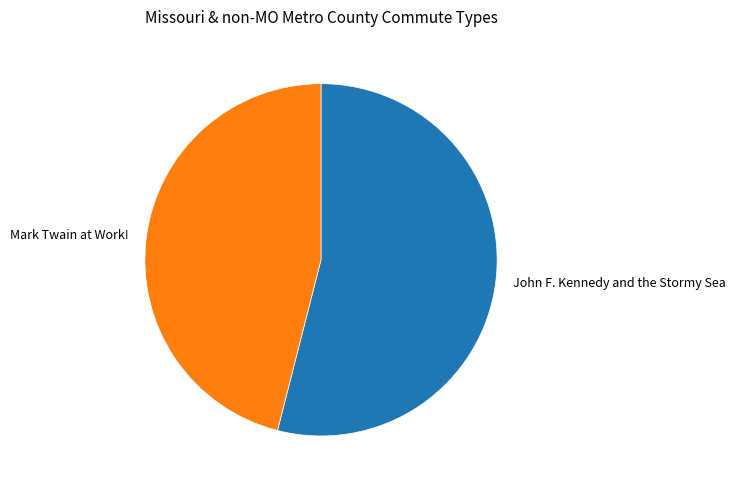

Between John F. Kennedy and the Stormy Sea and Mark Twain at Work!, which is larger?

John F. Kennedy and the Stormy Sea